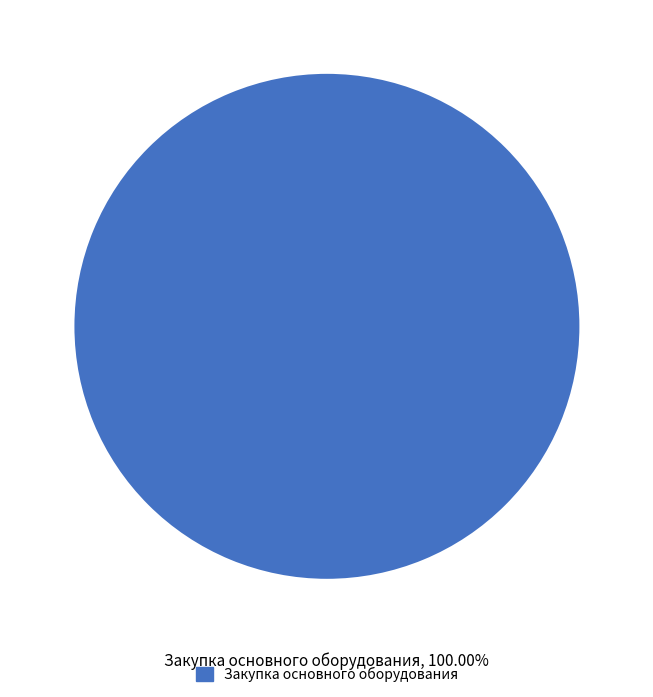

What is the majority slice?

Закупка основного оборудования